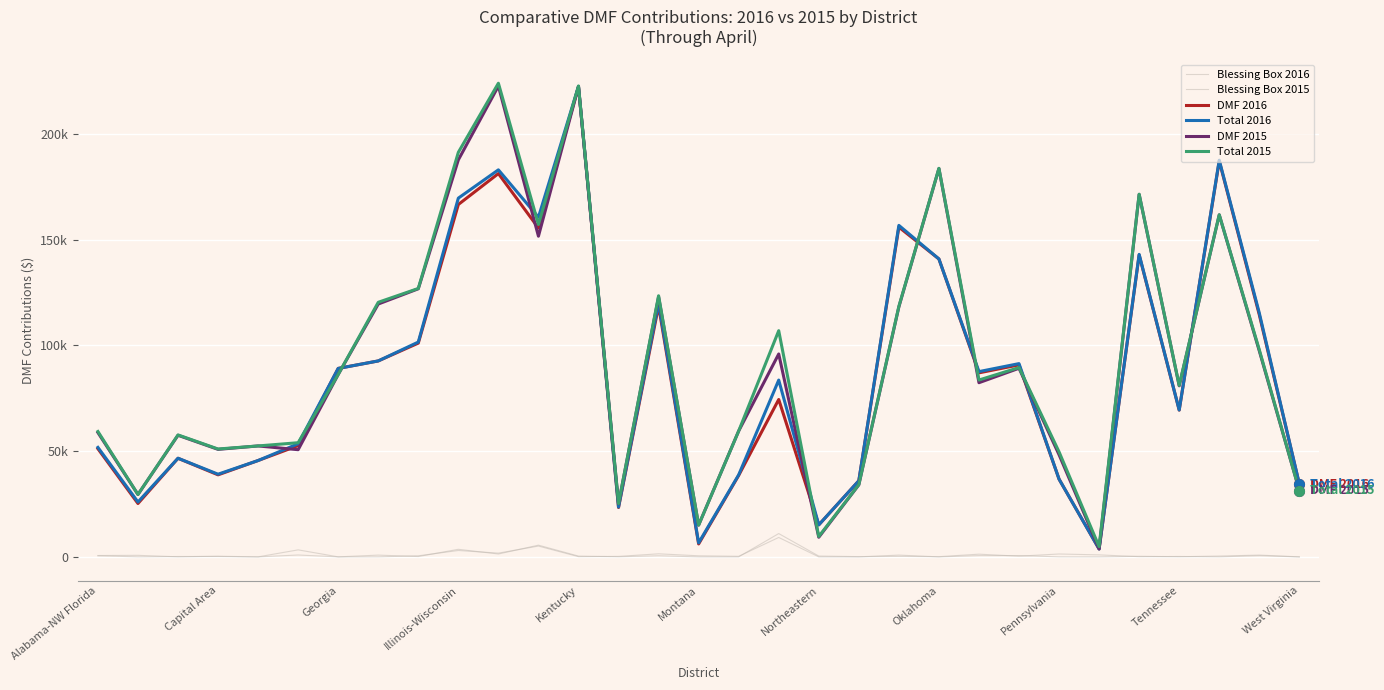

Does the chart display data point markers on the line(s)?

No